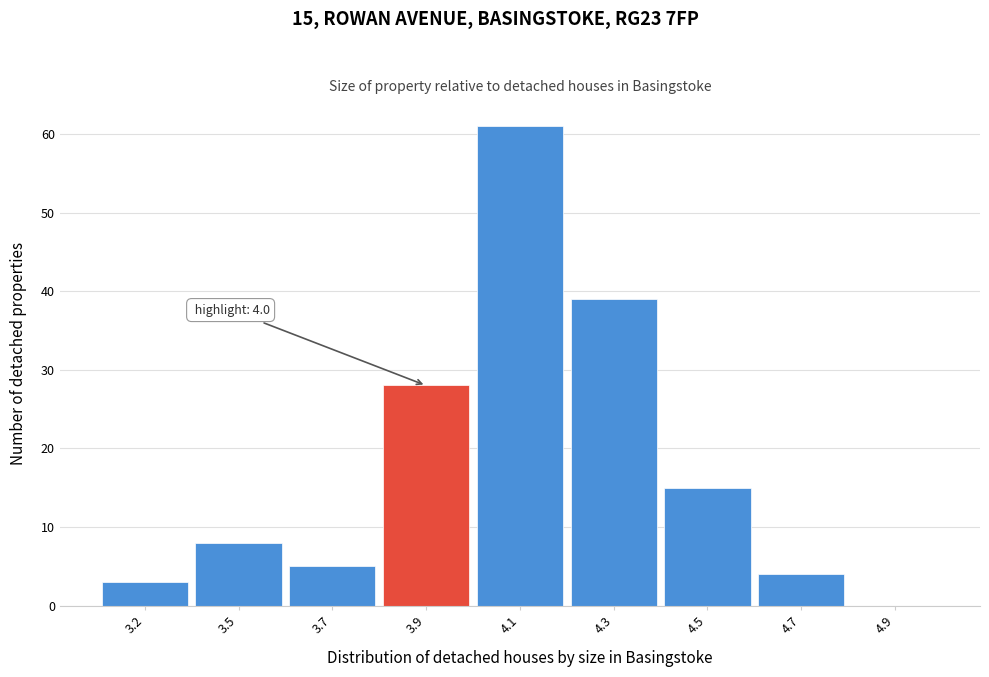

Reading left to right, extract all data points from this chart.

3.2=3	3.5=8	3.7=5	3.9=28	4.1=61	4.3=39	4.5=15	4.7=4	4.9=0